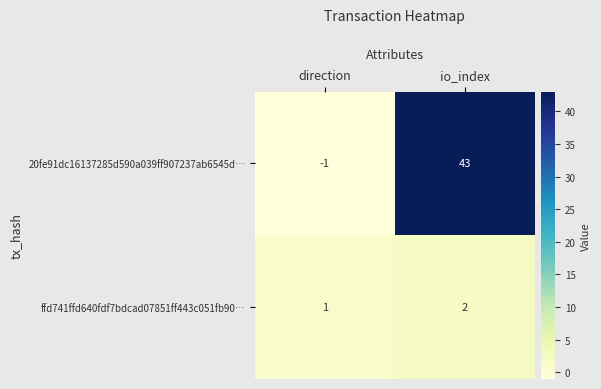

What is the total value across all series at io_index?

45